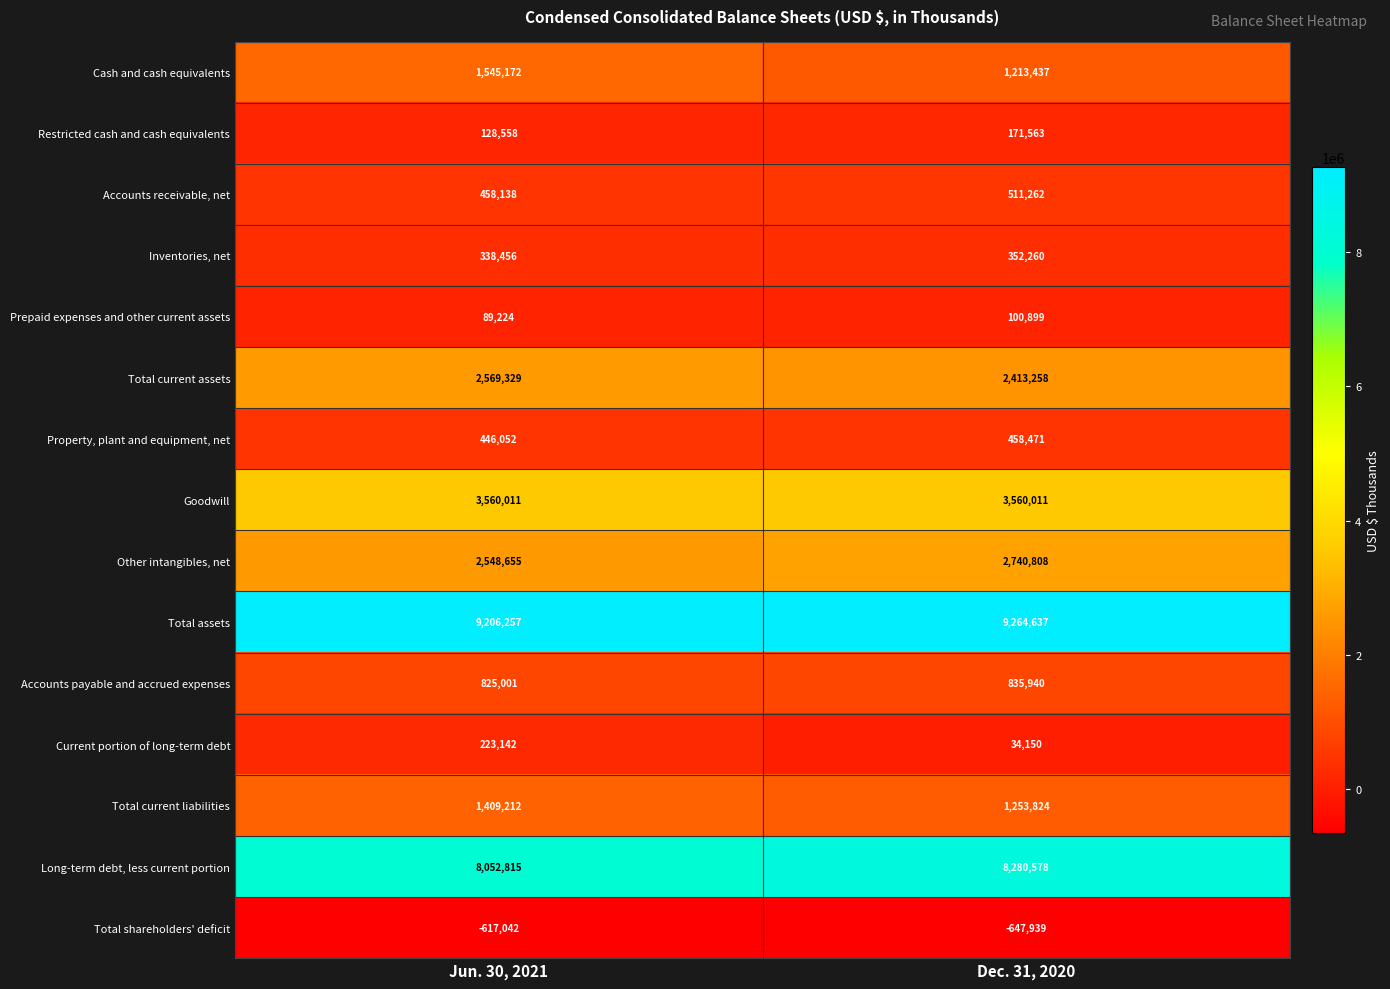

At Jun. 30, 2021, list the series in order from smallest to largest.

Total shareholders' deficit, Prepaid expenses and other current assets, Restricted cash and cash equivalents, Current portion of long-term debt, Inventories, net, Property, plant and equipment, net, Accounts receivable, net, Accounts payable and accrued expenses, Total current liabilities, Cash and cash equivalents, Other intangibles, net, Total current assets, Goodwill, Long-term debt, less current portion, Total assets